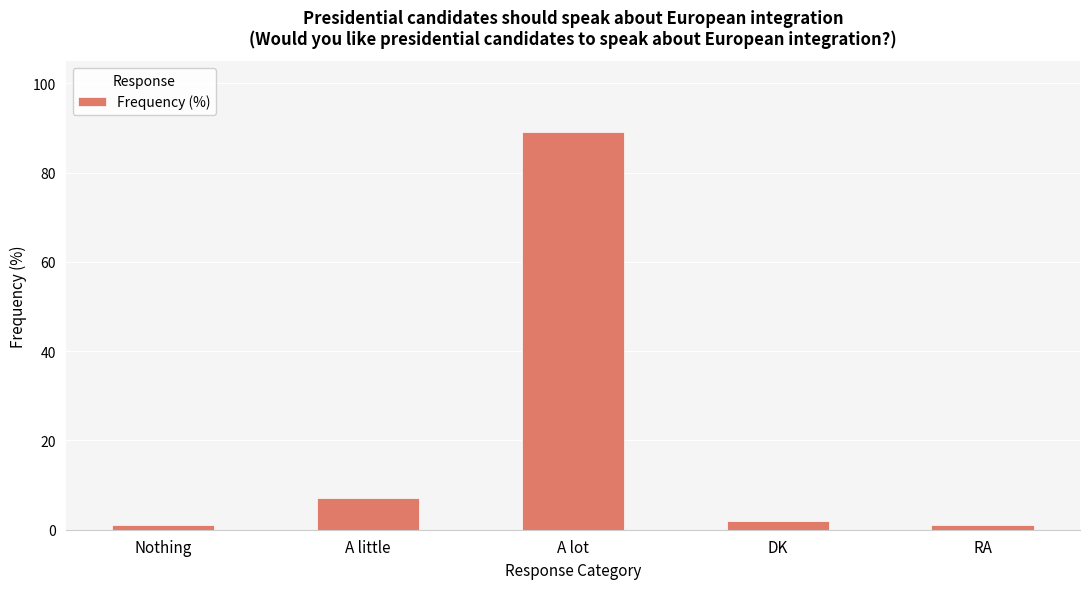

What is the sum of the values at A little and A lot?

96